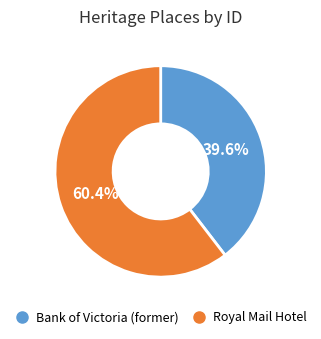

What portion of the pie excludes Bank of Victoria (former)?

60.4%